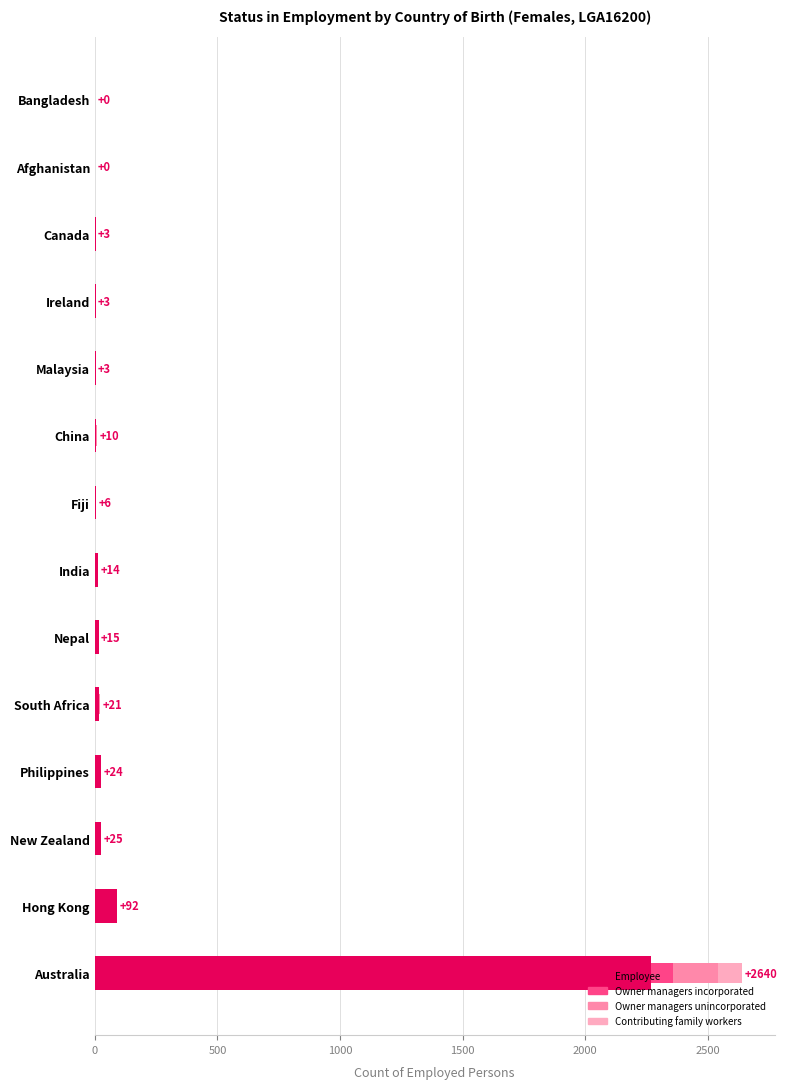

What is the total value across all series at Australia?

2640